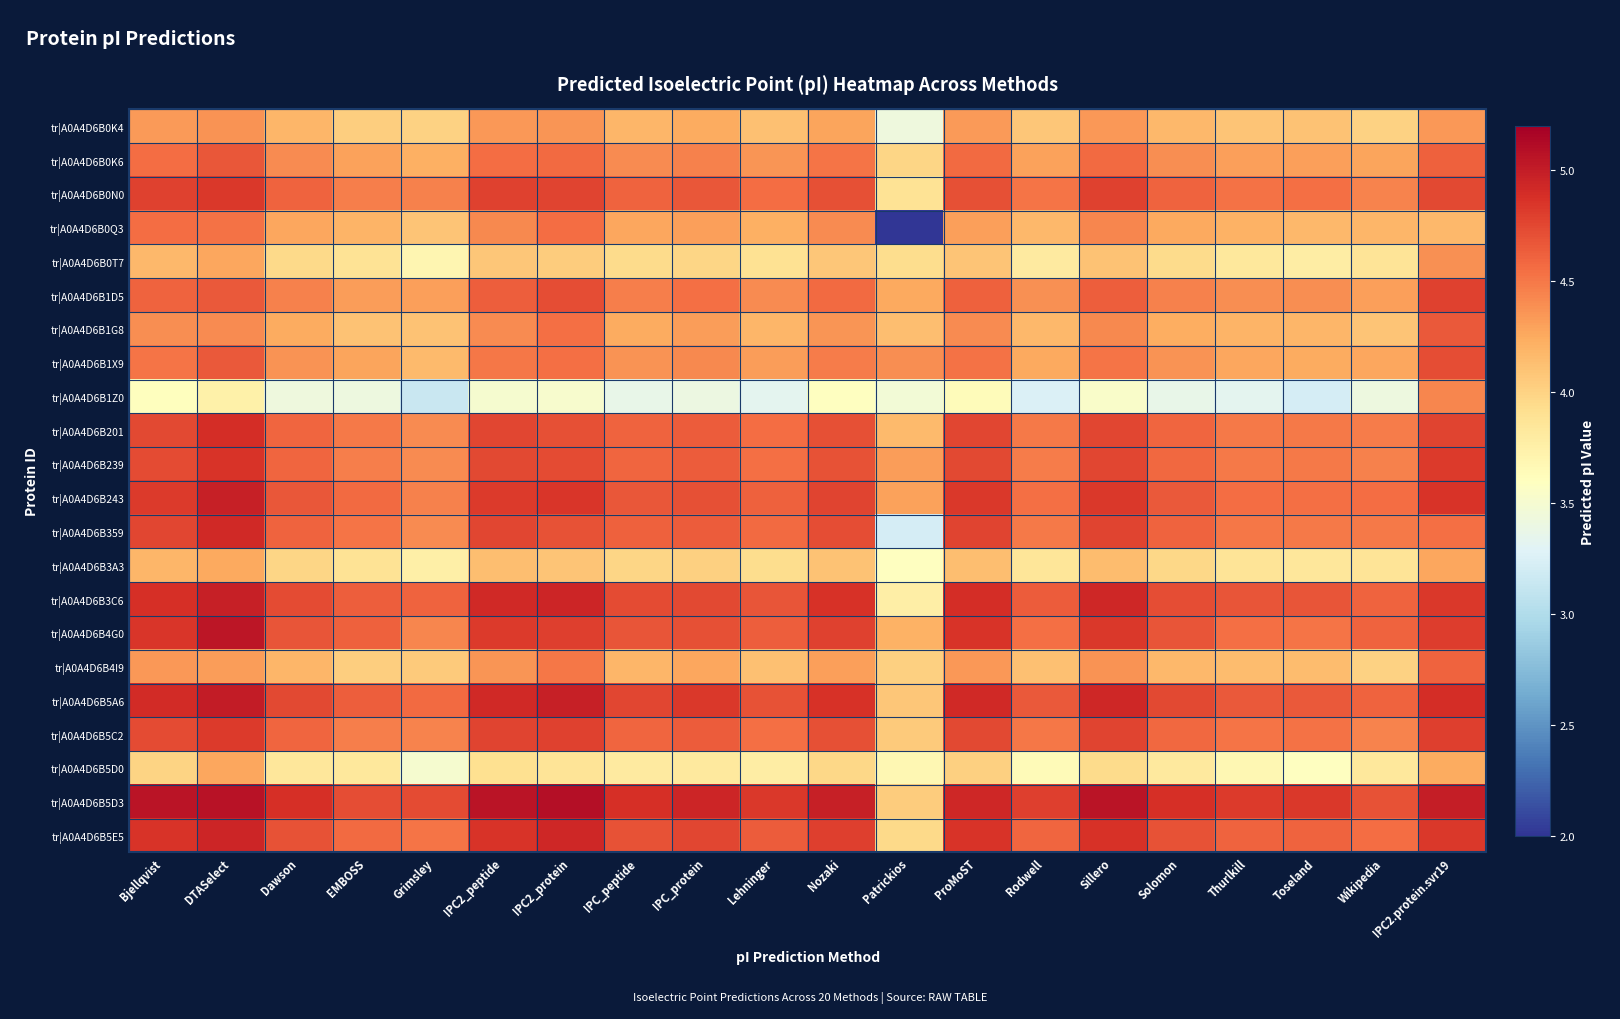

Which has a higher value, IPC2_peptide or Nozaki?

IPC2_peptide